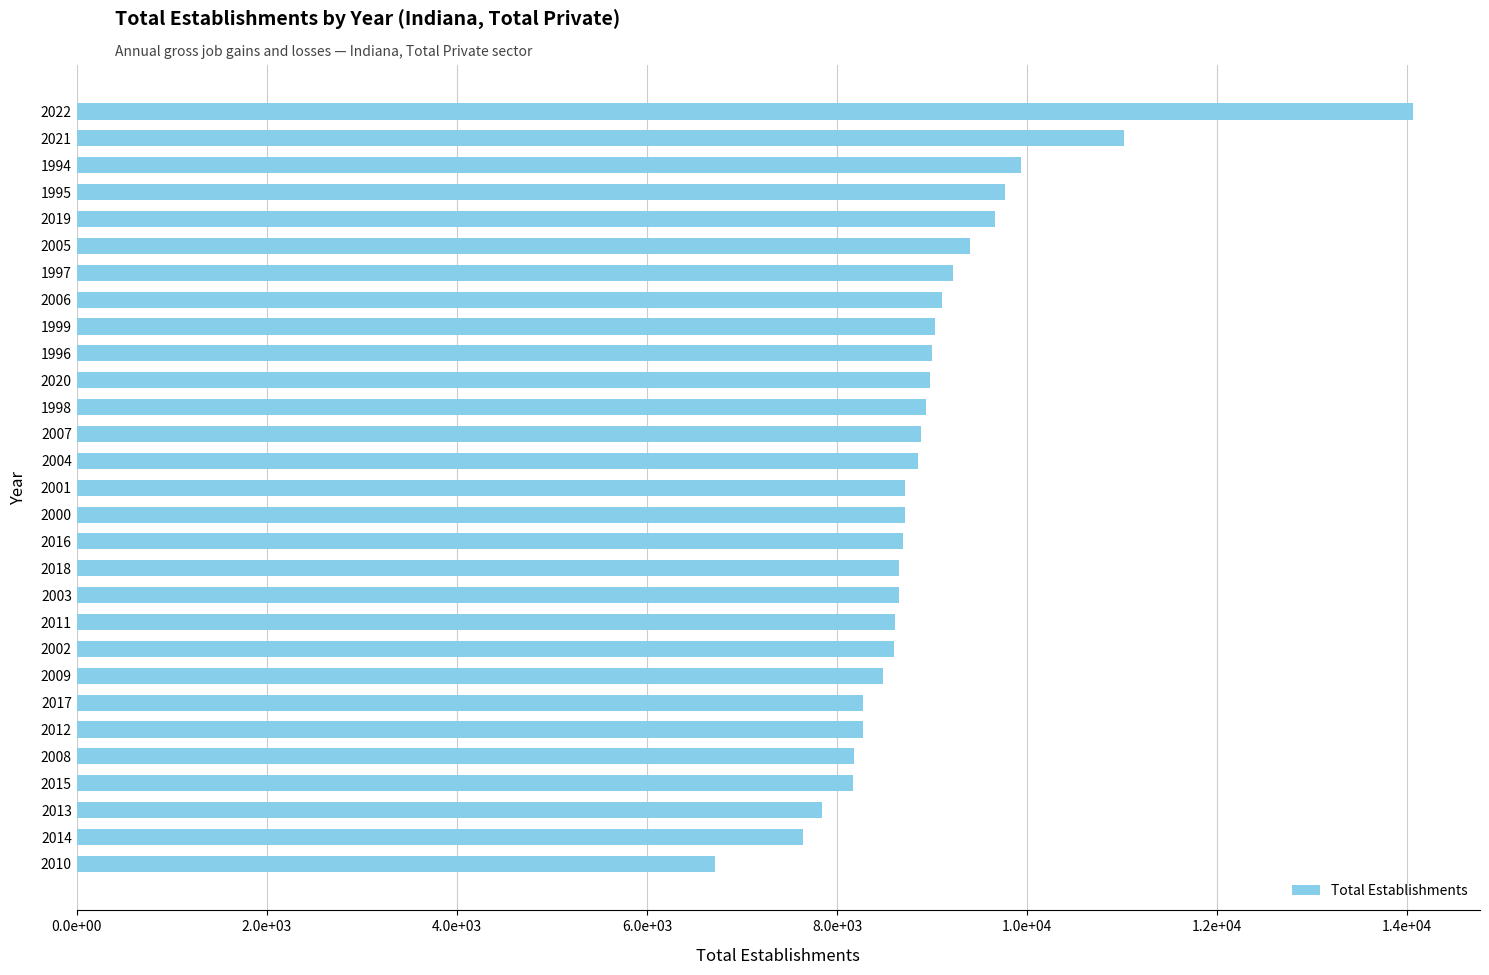

Does the chart contain any negative values?

No